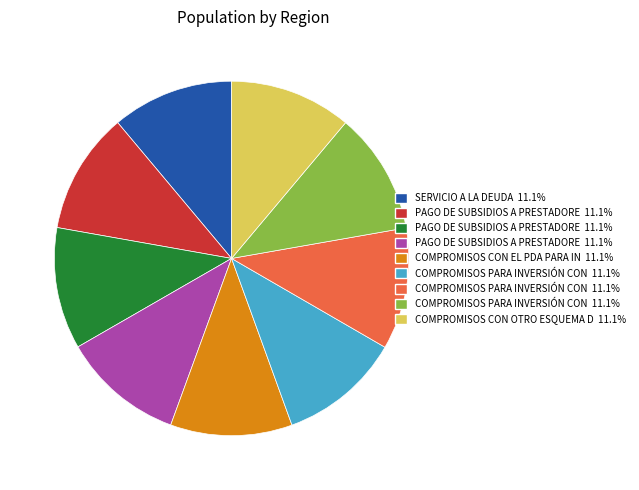

Is there a majority slice in this chart?

No